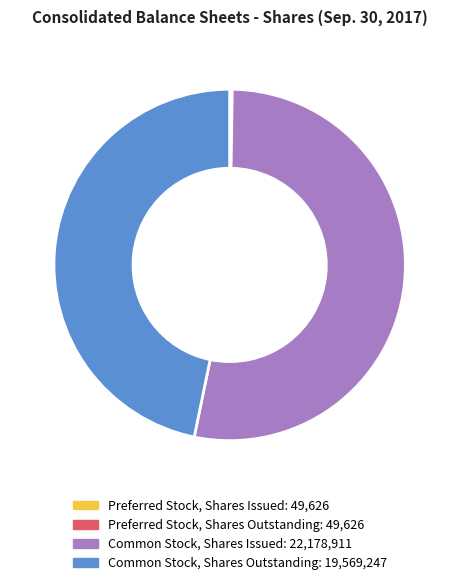

Does any single category account for the majority?

Yes